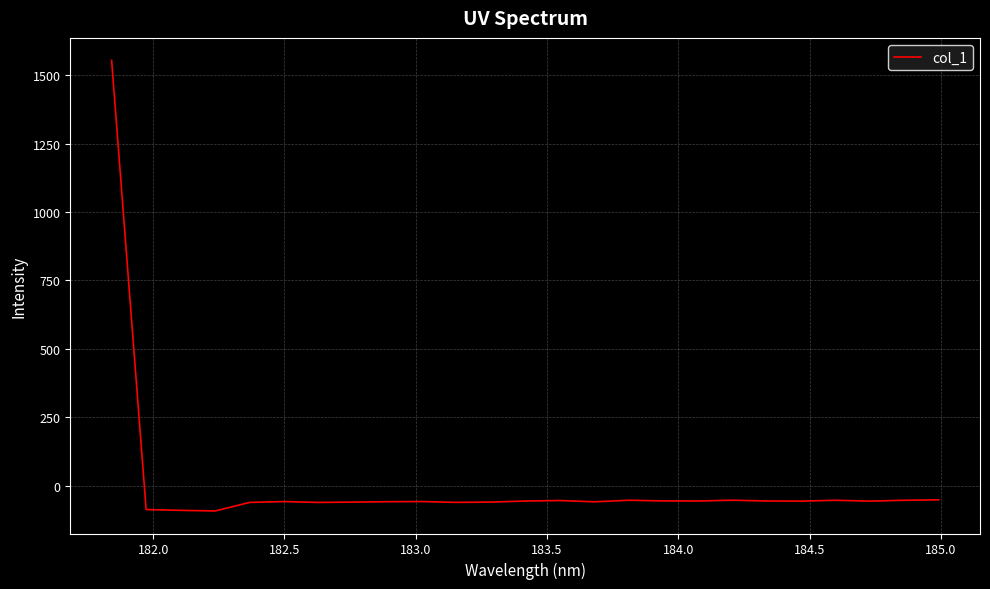

True or false: the data has more than 0 interior local peaks.

True